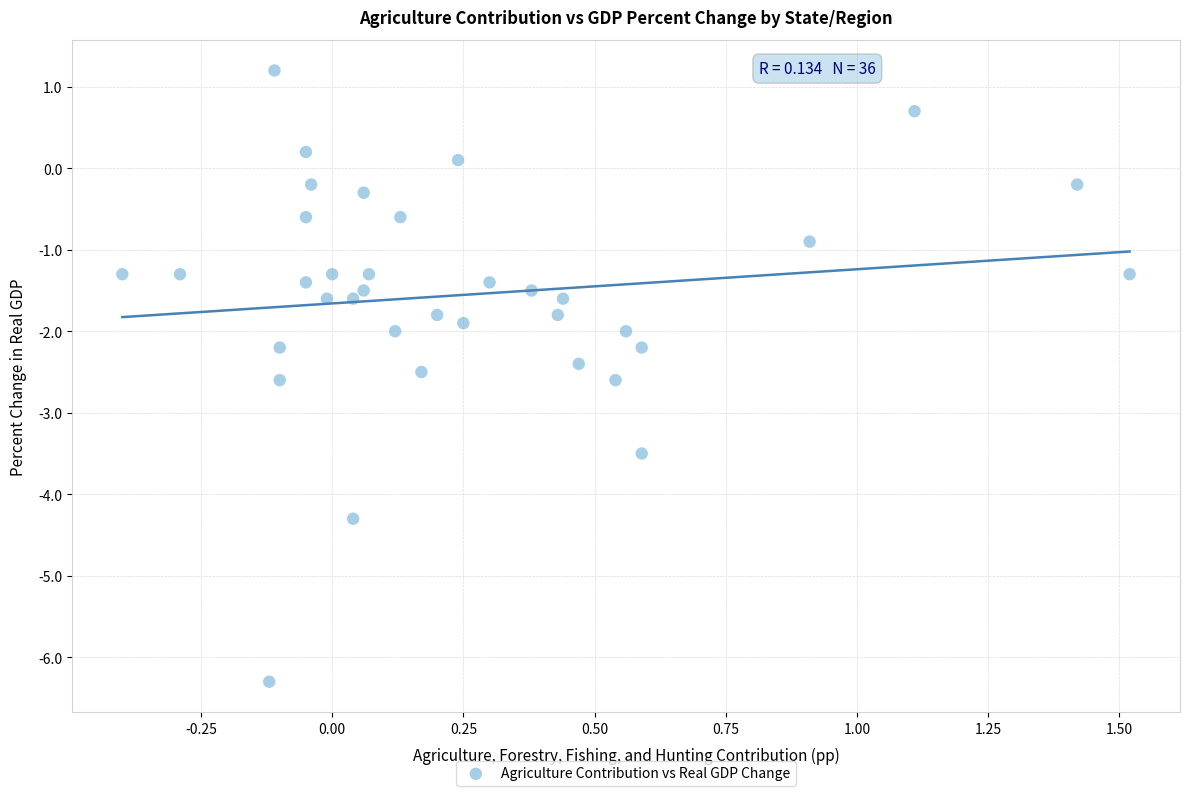

What is the range of Y values (max minus min)?

7.5